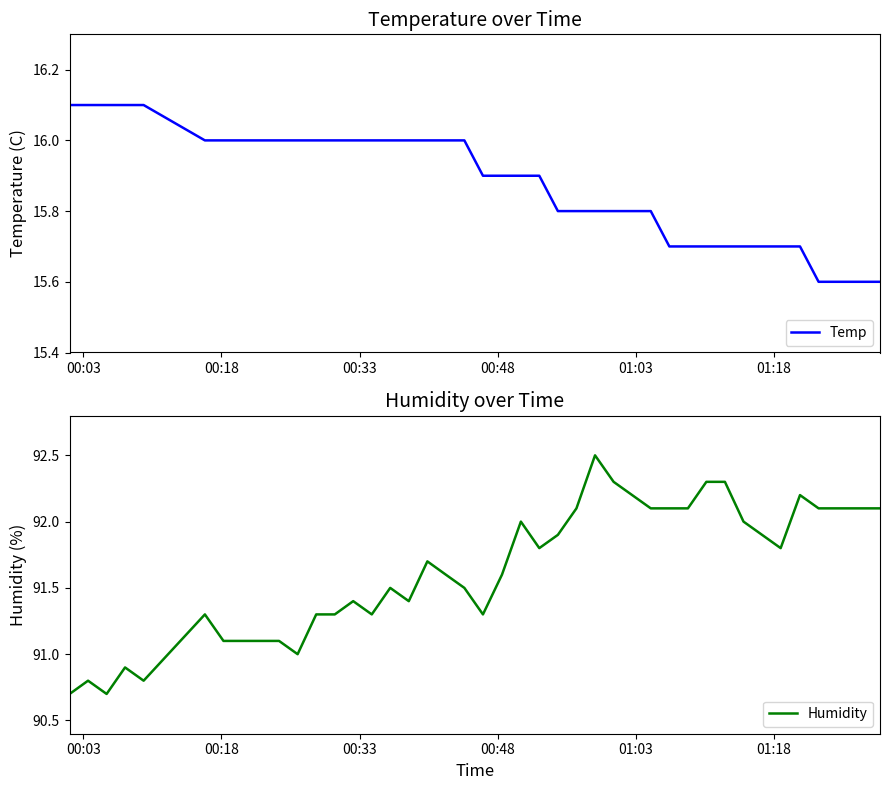

Count the Temp values in the range 15 to 16.

35